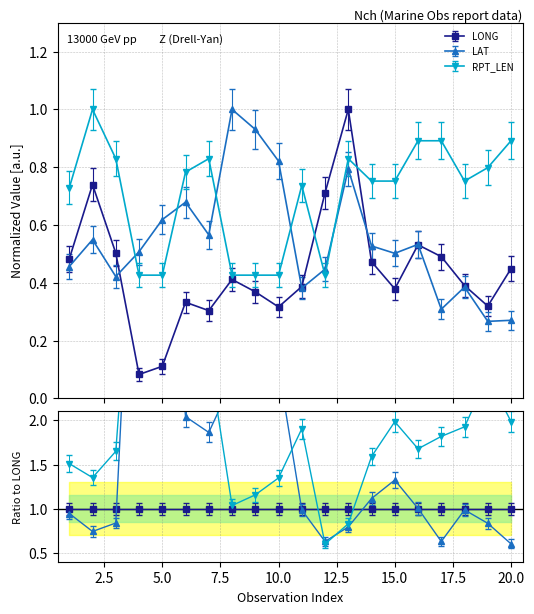

Rank the series by their average value, from highest to lowest.

RPT_LEN, LAT, LONG